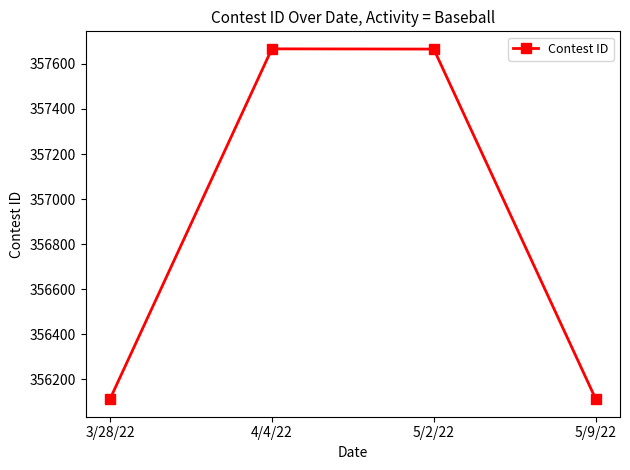

How many categories are shown in the chart?

4